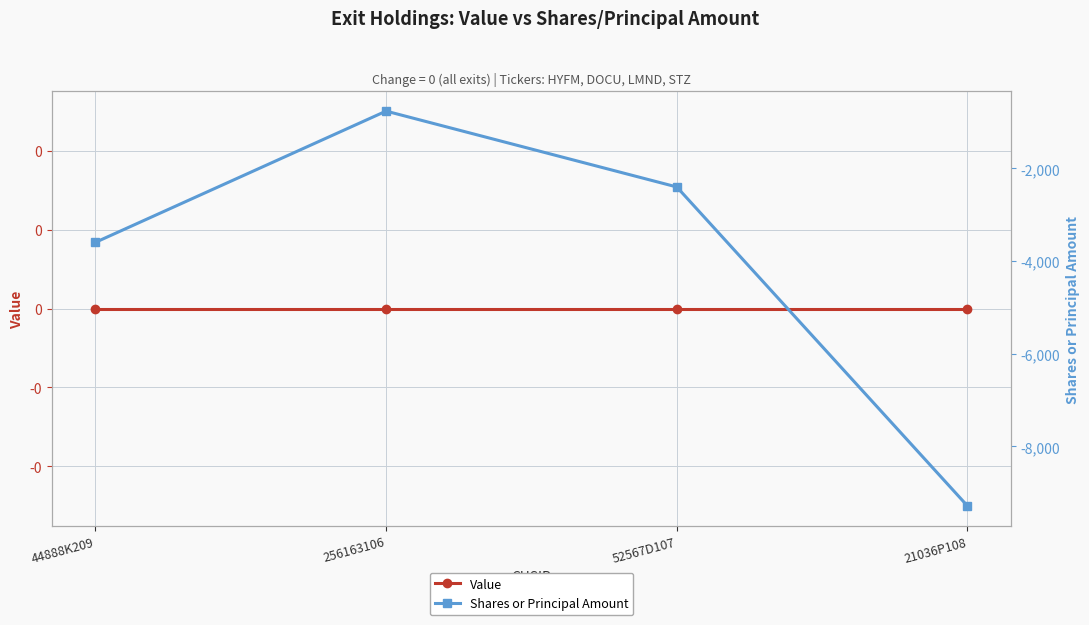

Which category has the highest value in the Value series?

44888K209